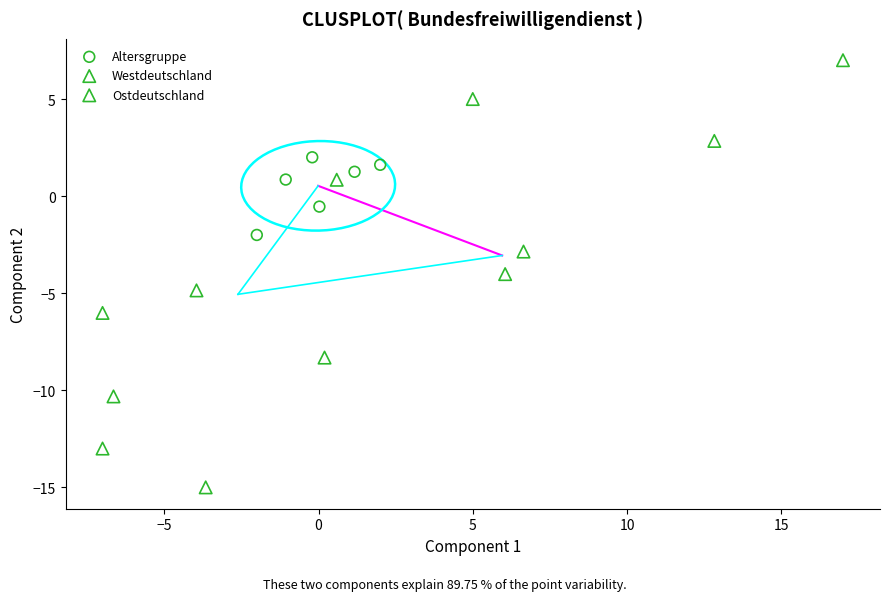

What are all the series names shown in the legend?

Altersgruppe, Westdeutschland, Ostdeutschland